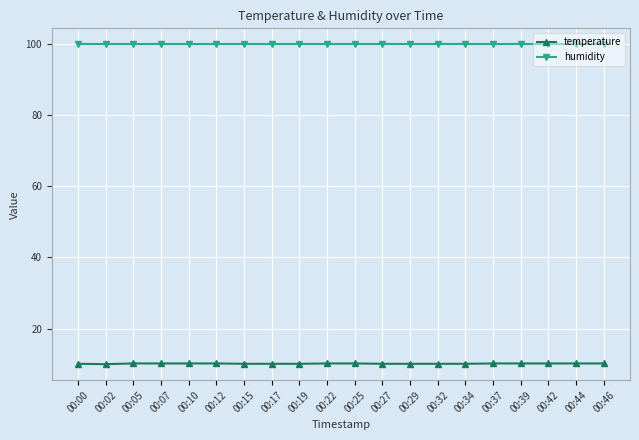

List the series in order of their peak value, highest first.

humidity, temperature